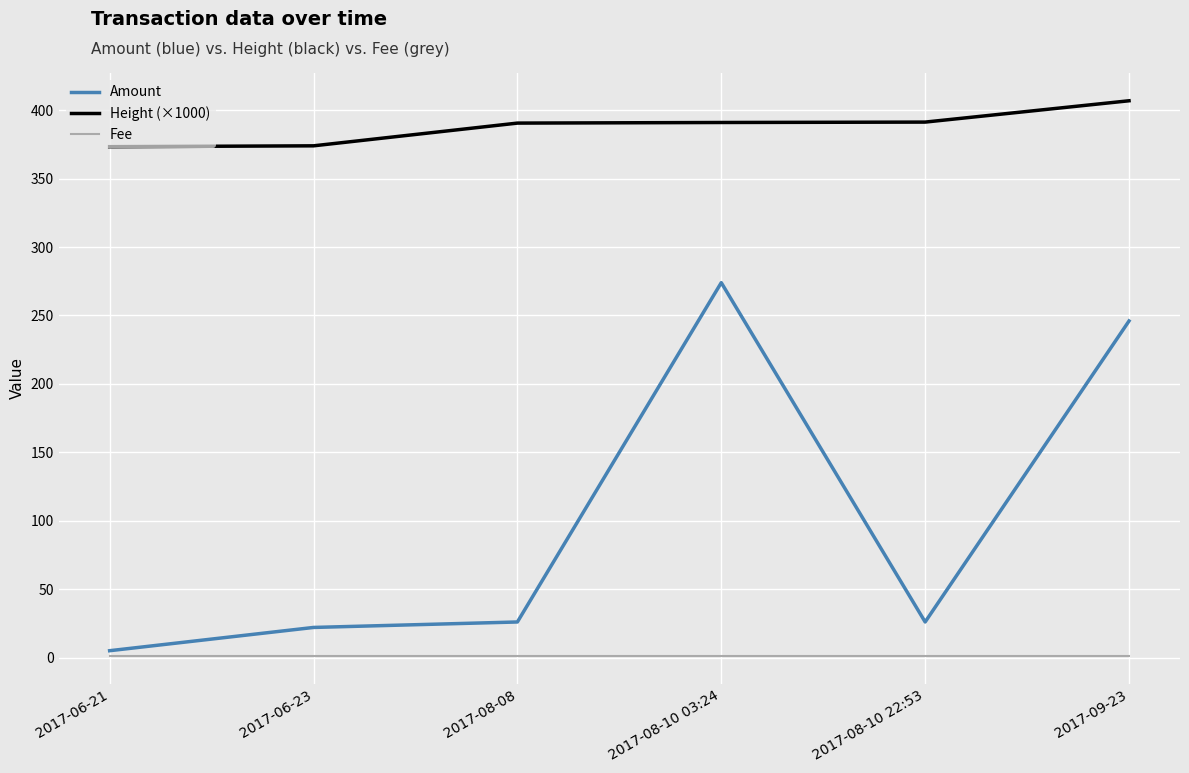

Rank the series by their average value, from lowest to highest.

Fee, Amount, Height (×1000)